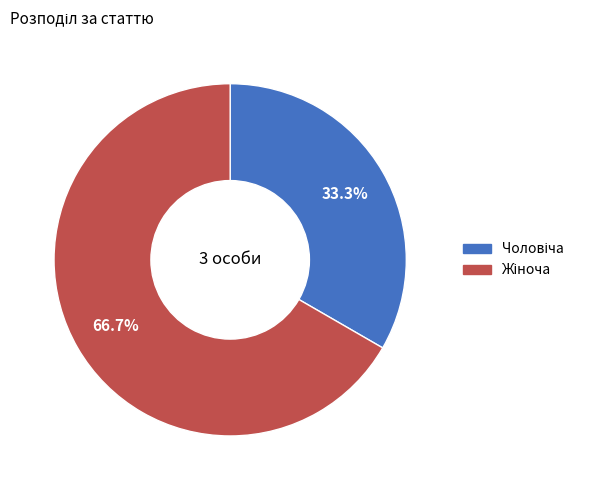

Is there a majority slice in this chart?

Yes